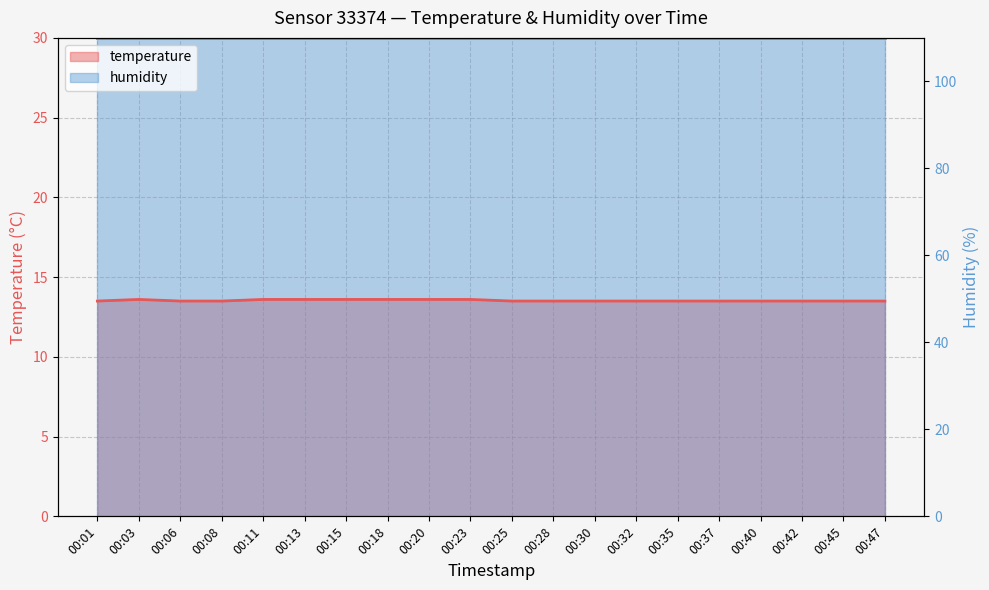

What is the value of the 11th point from the left?

13.5